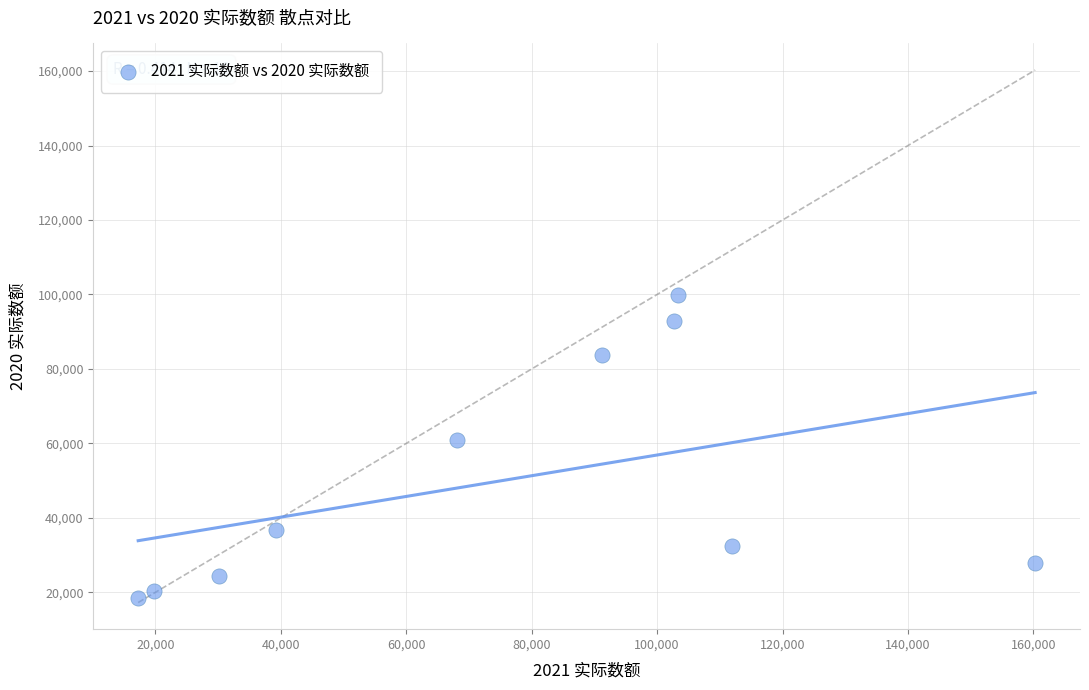

What is the range of X values (max minus min)?

143025